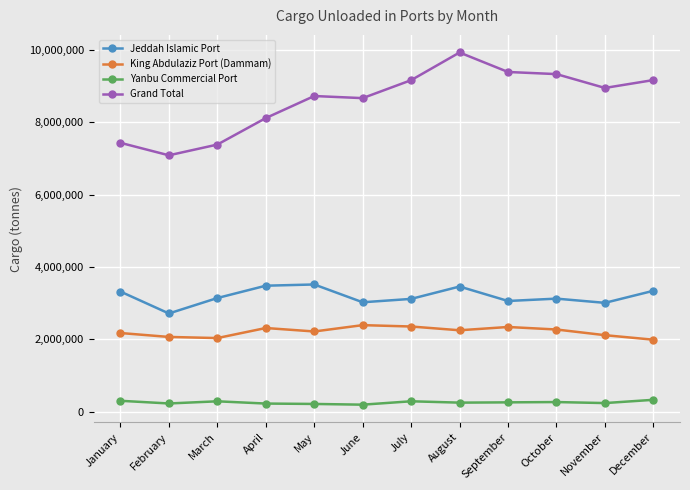

What is the spread (max minus min) of values at February?

6862647